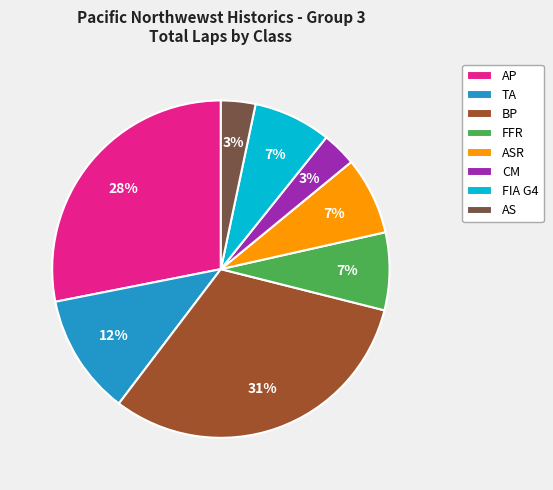

Do AS and BP together represent more than half of the pie?

No